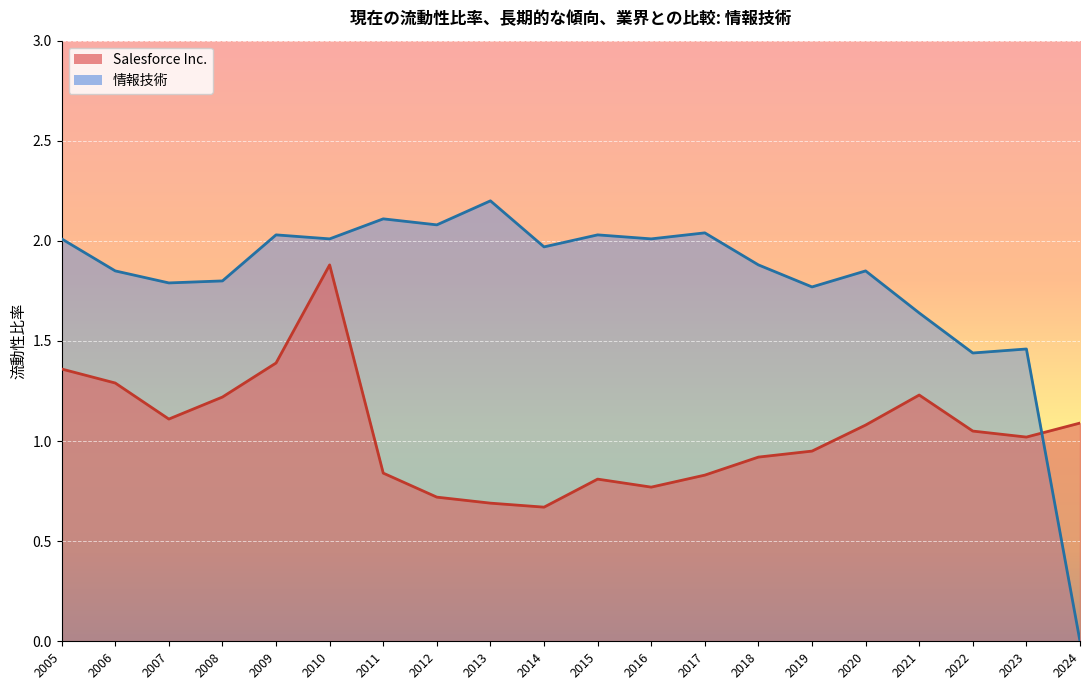

Reading right to left, transcribe all the data shown in this chart.

Salesforce Inc.: 2005=1.4	2006=1.3	2007=1.1	2008=1.2	2009=1.4	2010=1.9	2011=0.8	2012=0.7	2013=0.7	2014=0.7	2015=0.8	2016=0.8	2017=0.8	2018=0.9	2019=0.9	2020=1.1	2021=1.2	2022=1.1	2023=1.0	2024=1.1
情報技術: 2005=2.0	2006=1.9	2007=1.8	2008=1.8	2009=2.0	2010=2.0	2011=2.1	2012=2.1	2013=2.2	2014=2.0	2015=2.0	2016=2.0	2017=2.0	2018=1.9	2019=1.8	2020=1.9	2021=1.6	2022=1.4	2023=1.5	2024=0.0